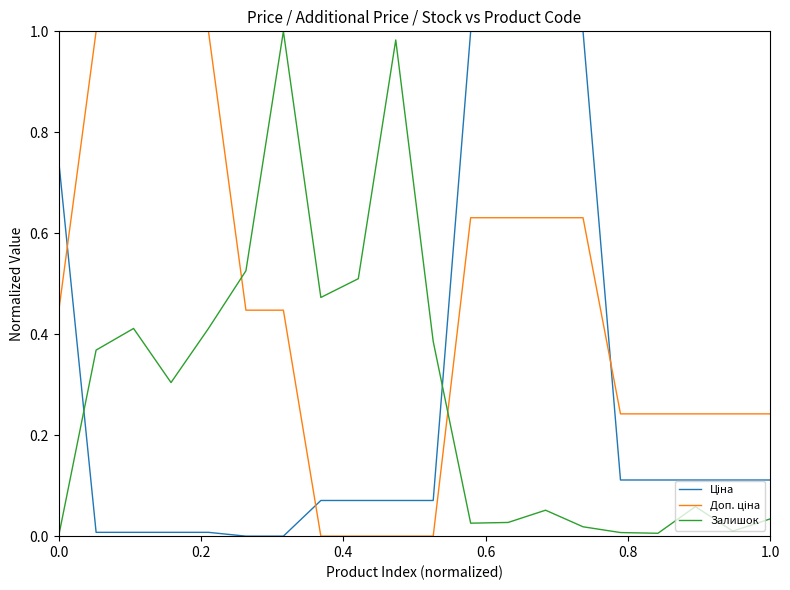

Where is the first local maximum for Залишок?

0.4